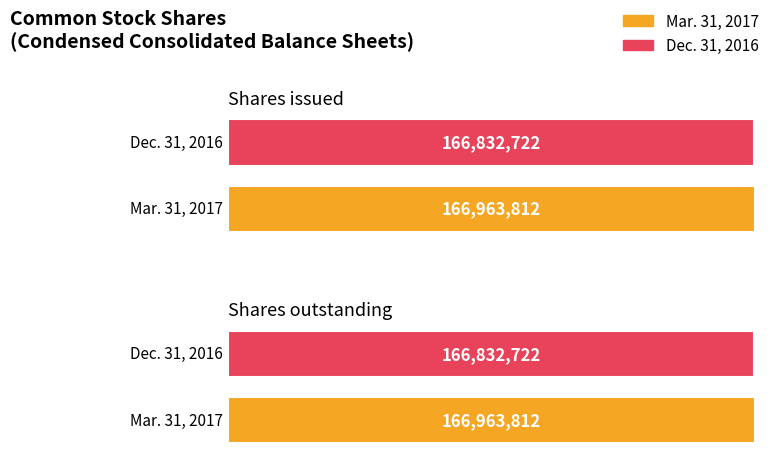

What is the smallest value displayed?

166832722